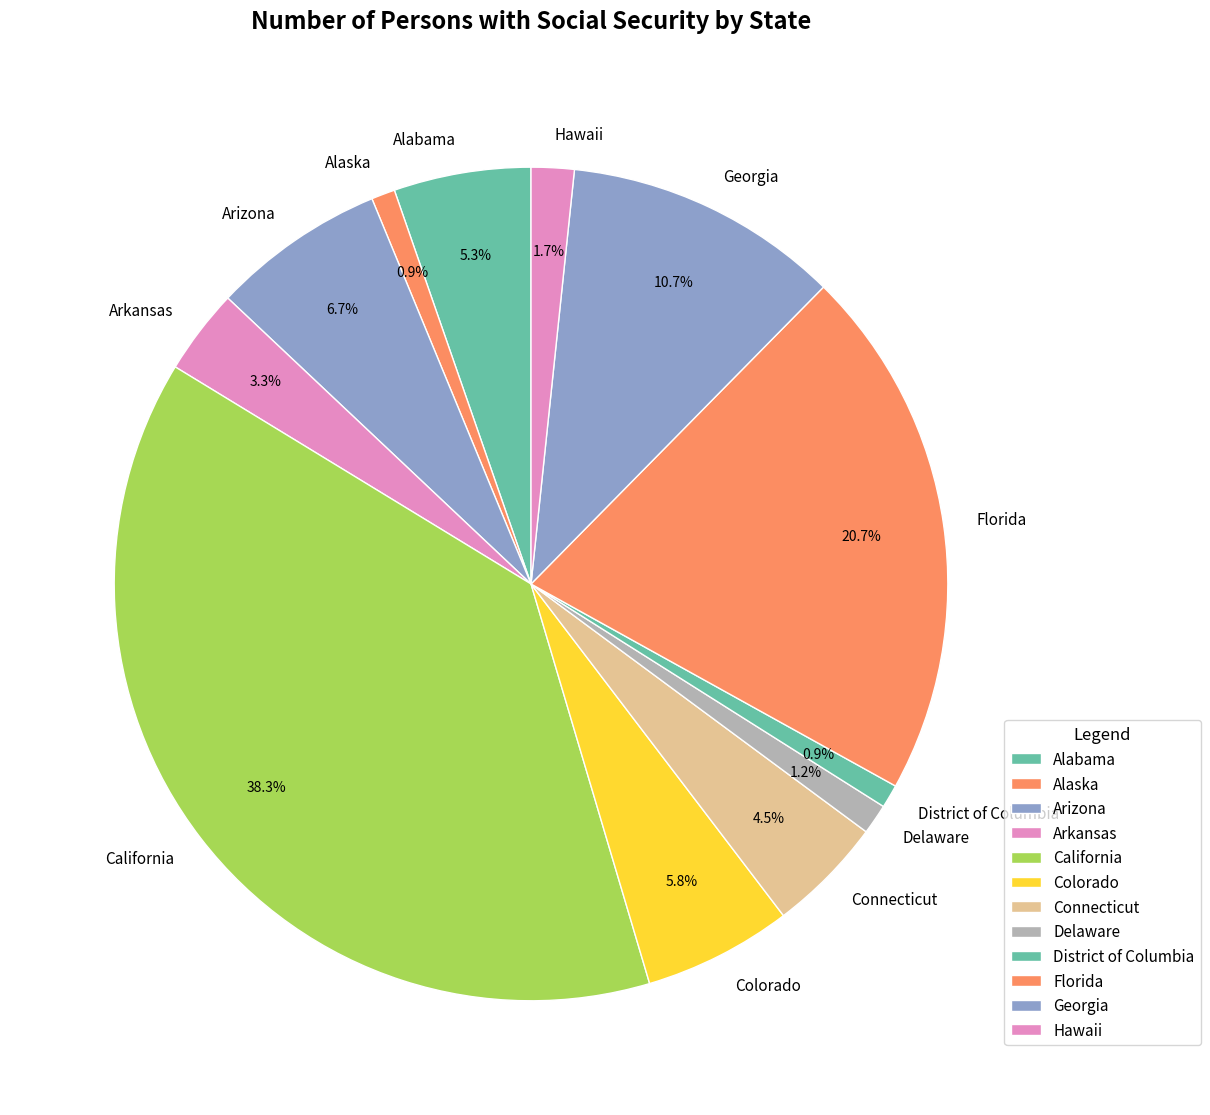

How many slices are in this pie chart?

12